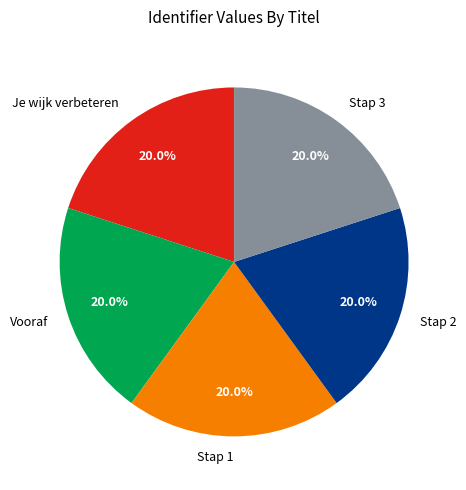

Is the sum of Vooraf and Stap 1 greater than half?

No